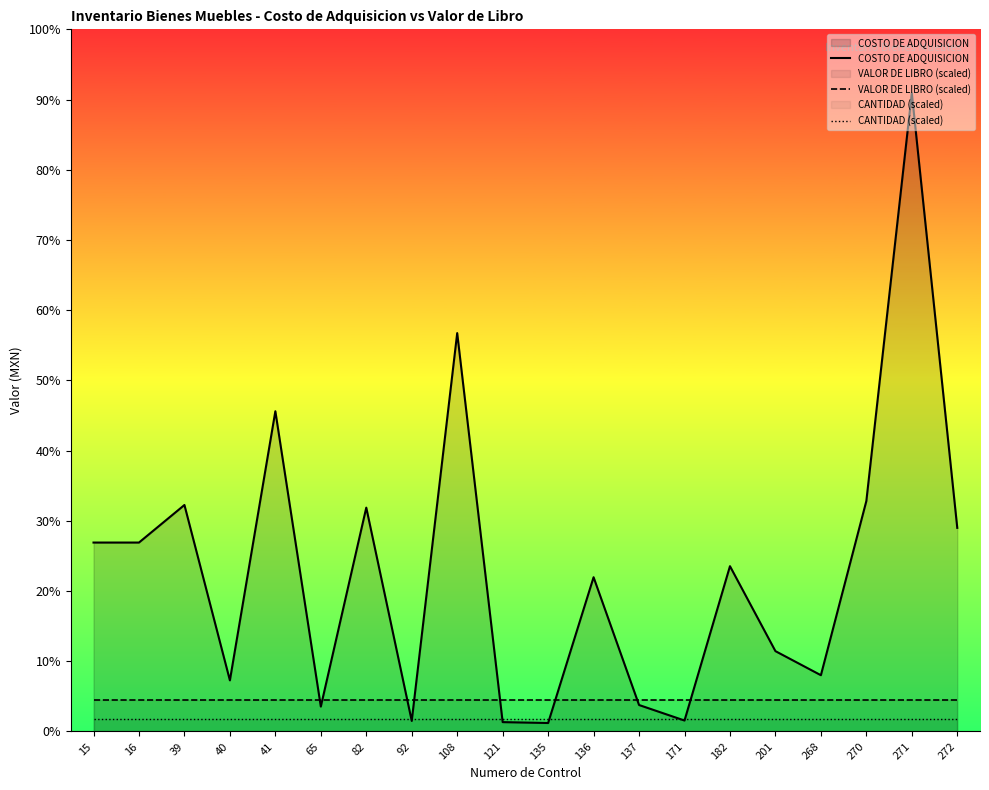

How many data points does each series have?

20